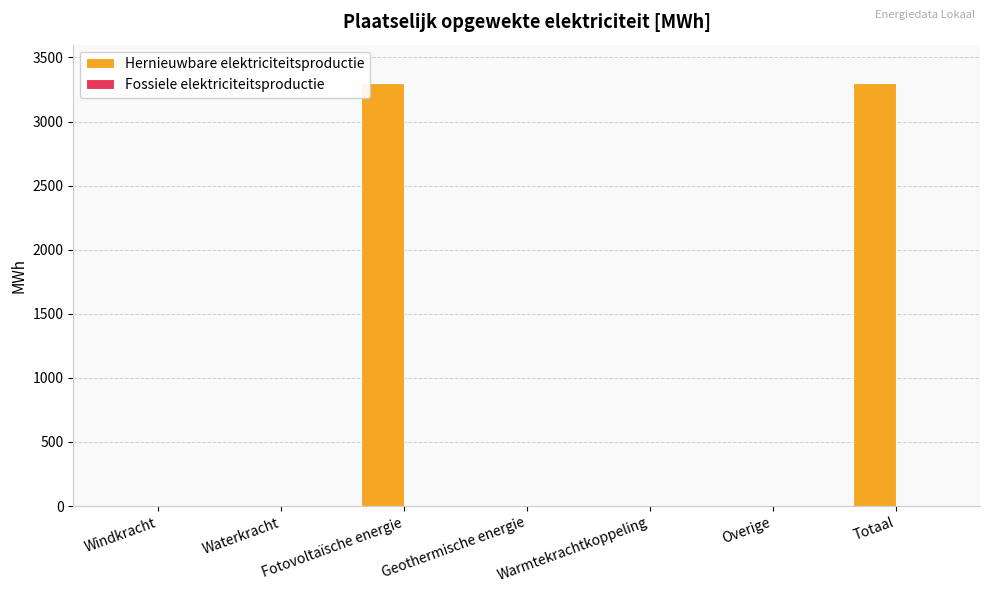

Read the value at Totaal.

3304.6